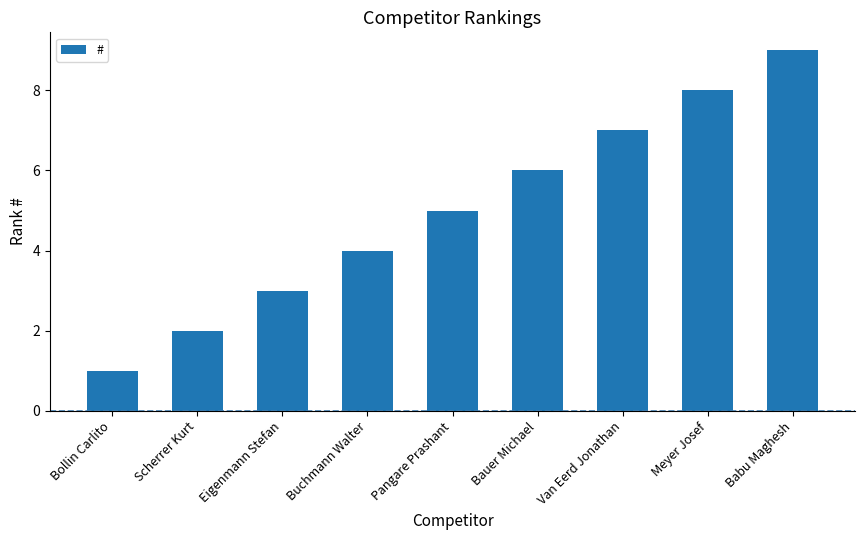

What is the smallest value displayed?

1